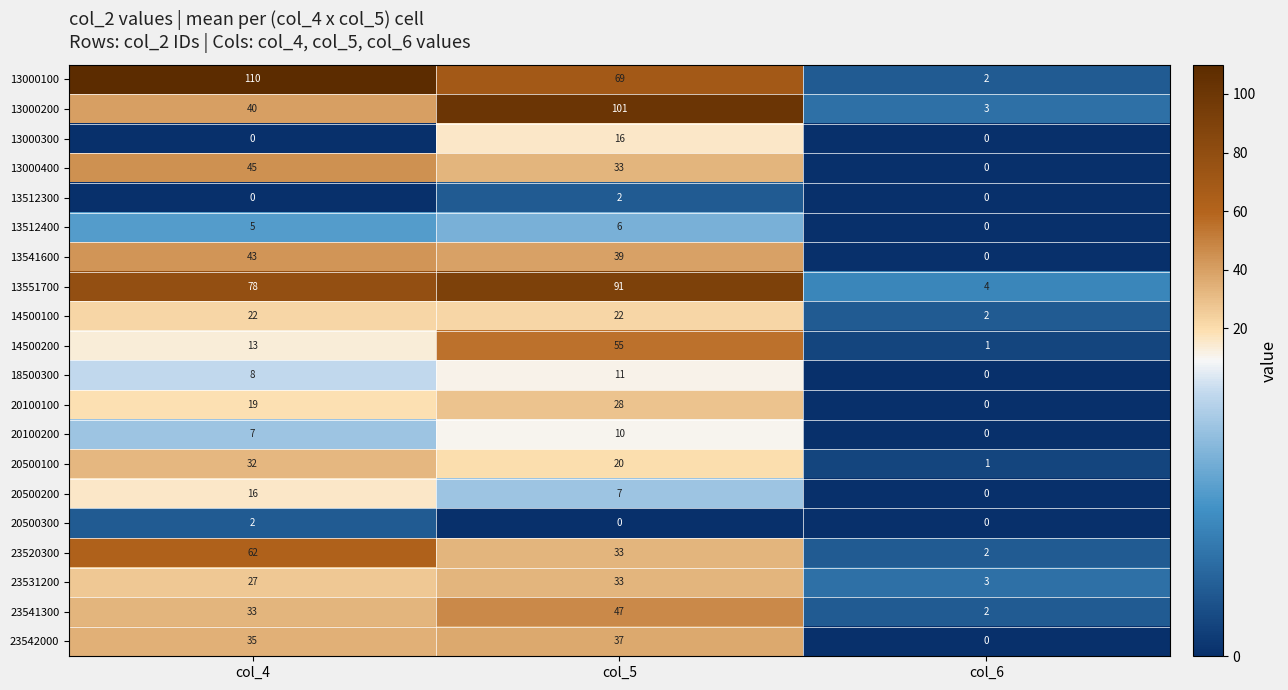

The value of 20500300 at col_6 is 1. True or false?

False